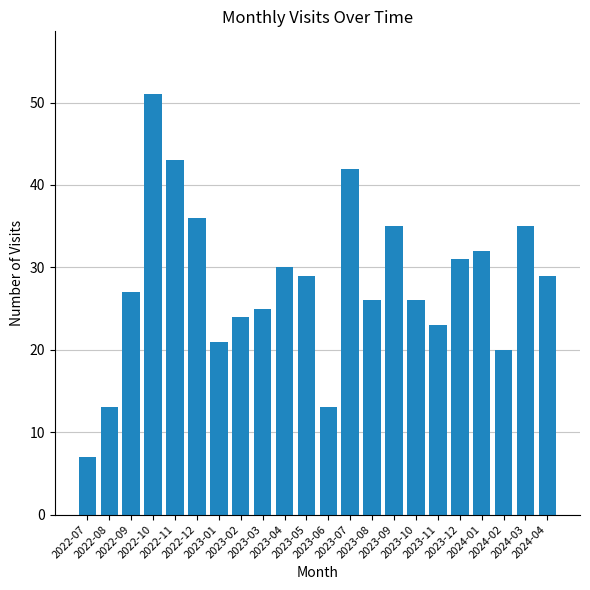

Are the bars grouped side by side (vs. stacked)?

No